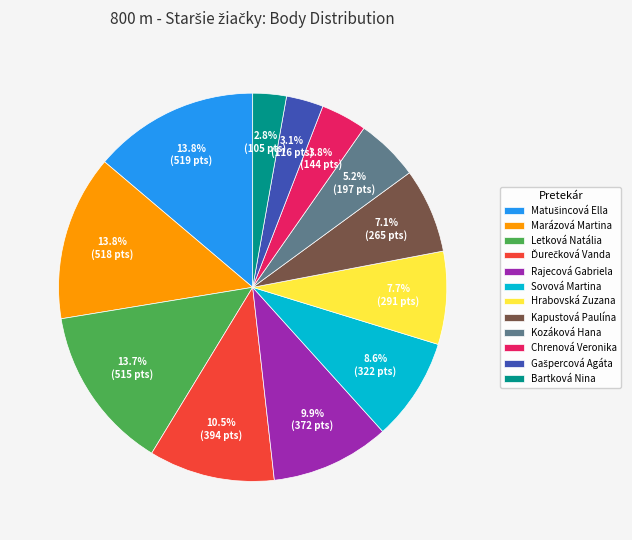

Approximately how many times larger is the value at Hrabovská Zuzana compared to Chrenová Veronika?

2.0